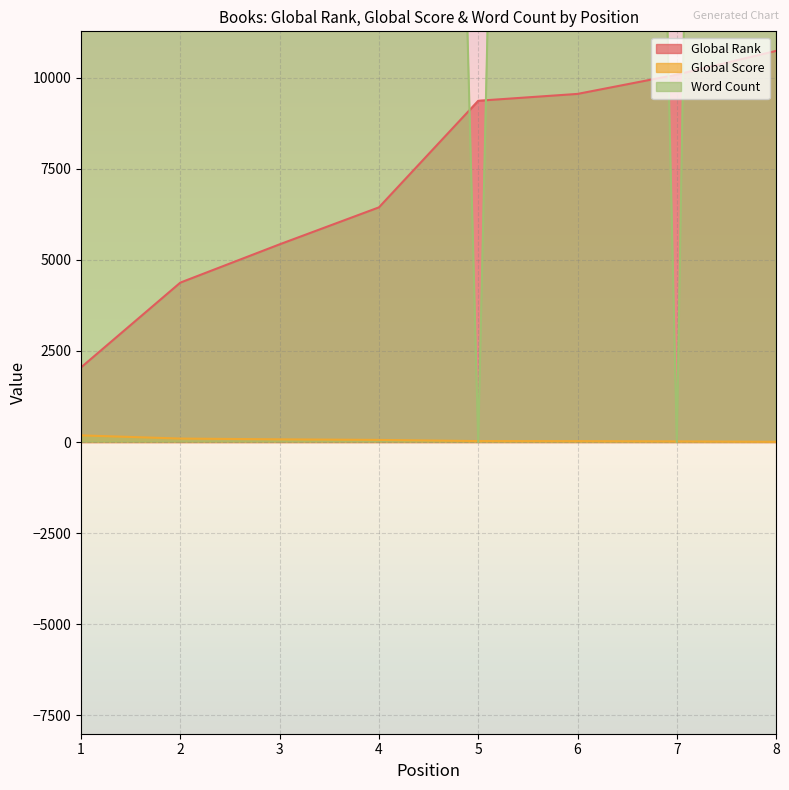

Reading right to left, what are all the values shown in this chart?

Global Rank: 10730	10079	9550	9362	6438	5424	4374	2048
Global Score: 7	19	25	27	59	75	96	184
Word Count: 160000	0	121000	0	104000	121000	121000	72000